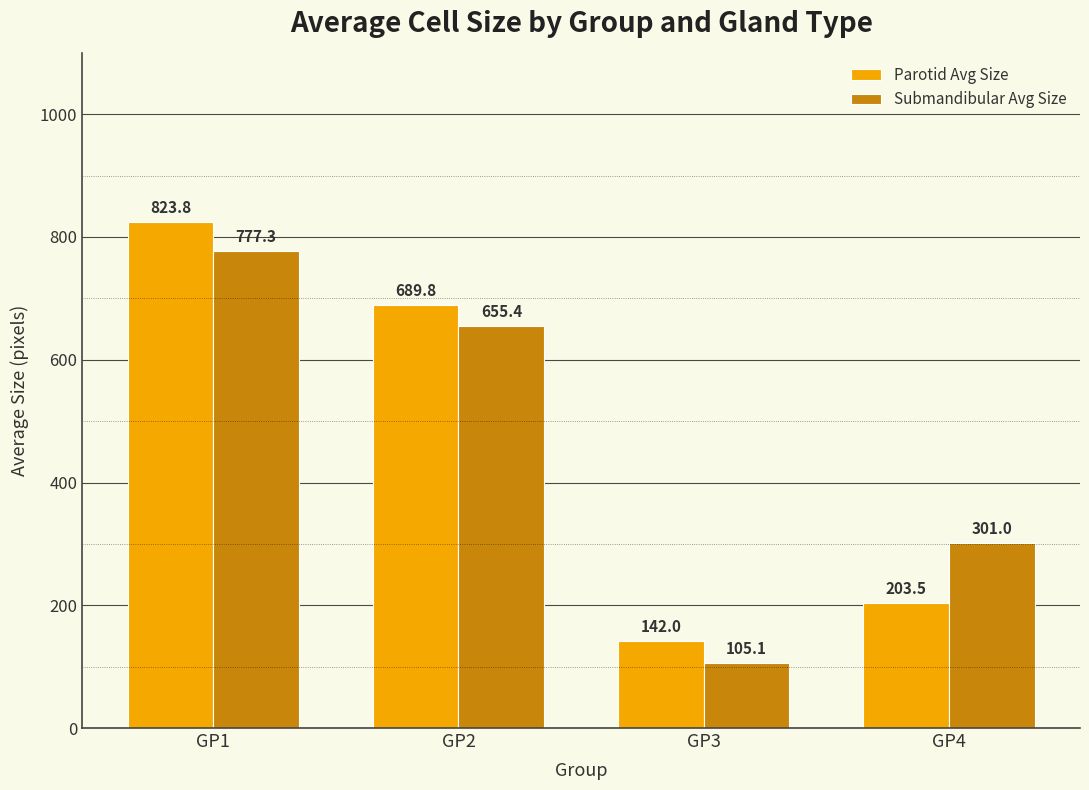

Reading left to right, list all the values displayed in this chart.

Parotid Avg Size: 823.8	689.8	142.0	203.5
Submandibular Avg Size: 777.3	655.4	105.1	301.0